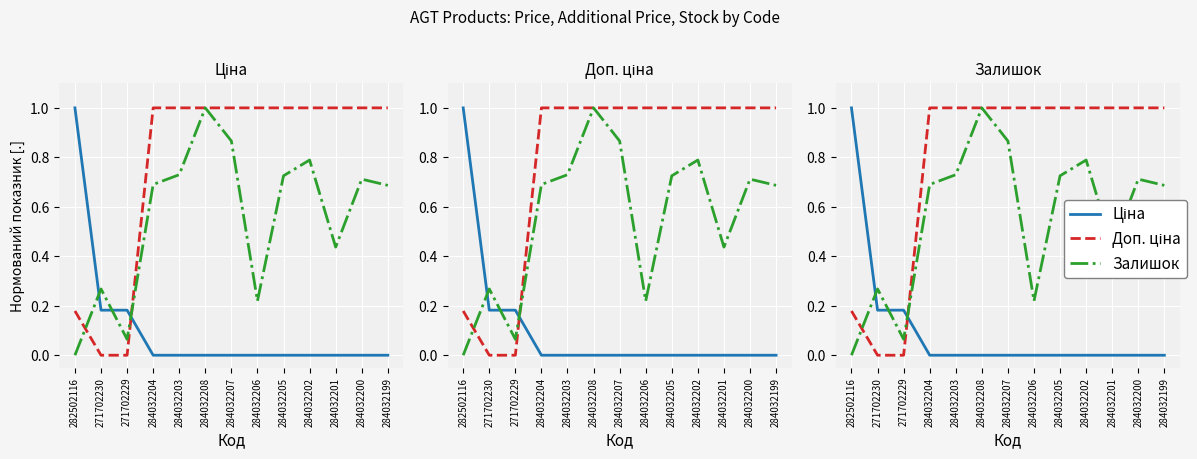

At how many categories does at least one series exceed 0?

13